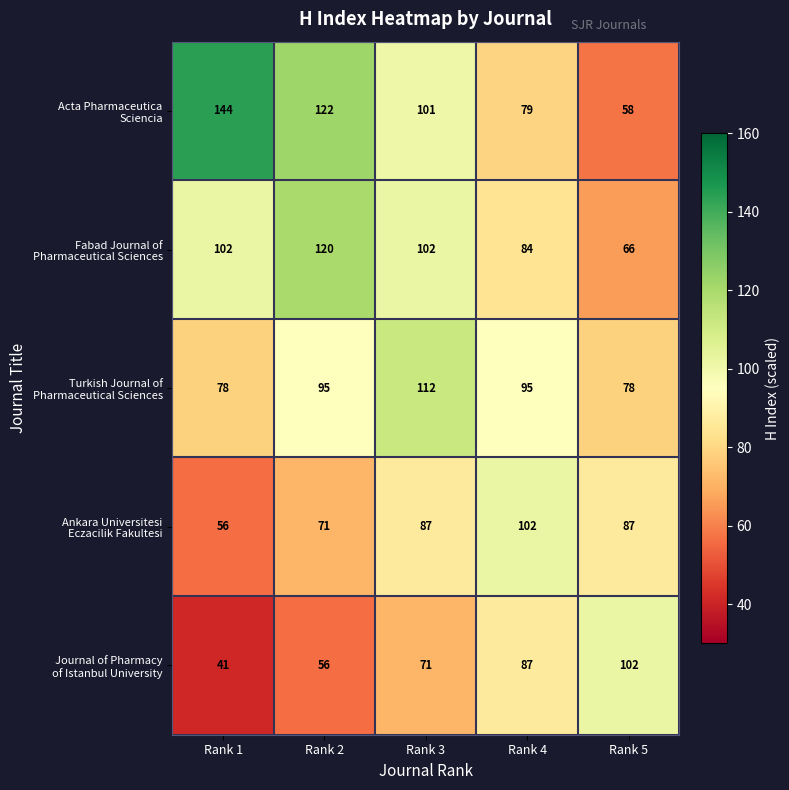

At which category does the chart reach its minimum across all series?

Rank 1